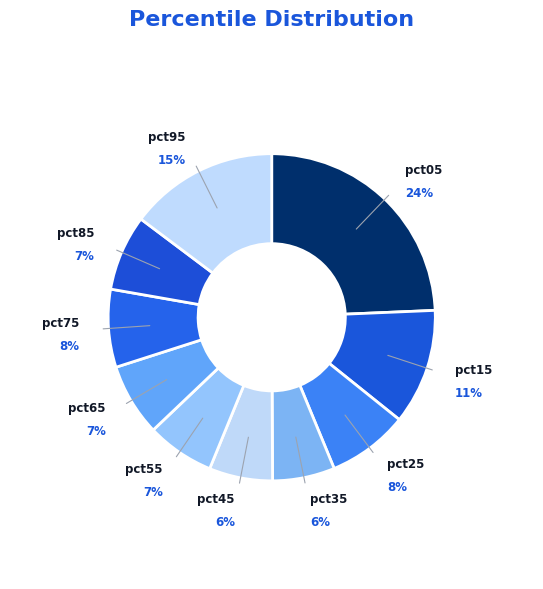

Count the number of slices in the pie.

10